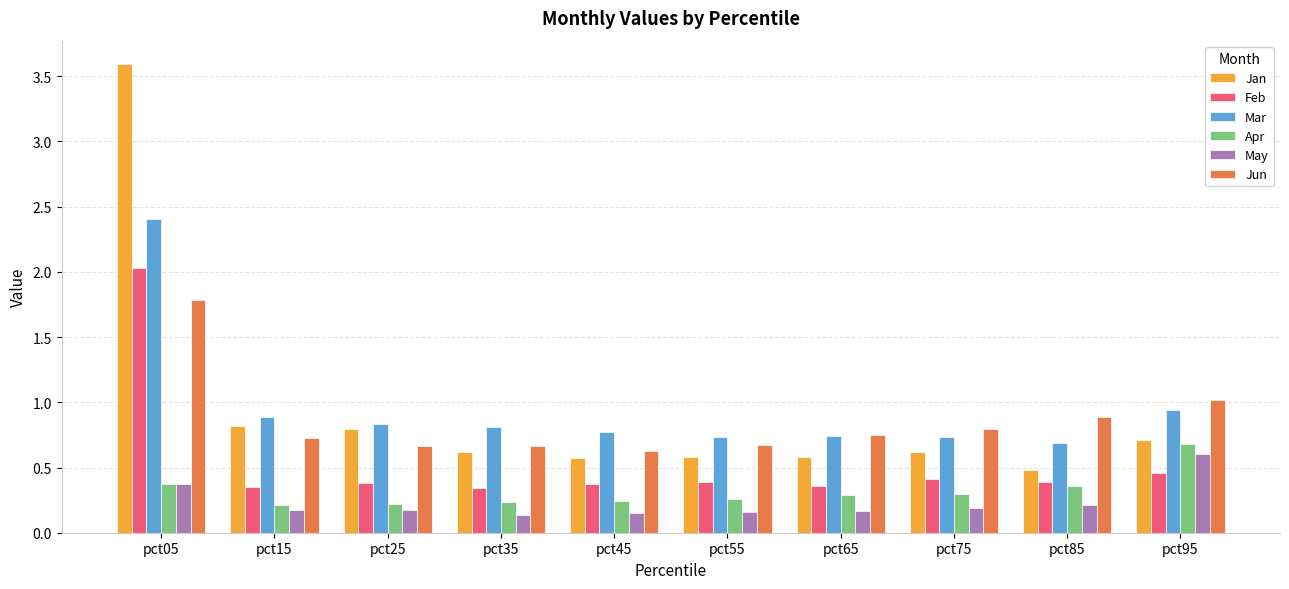

Read the Mar value at pct35.

0.8